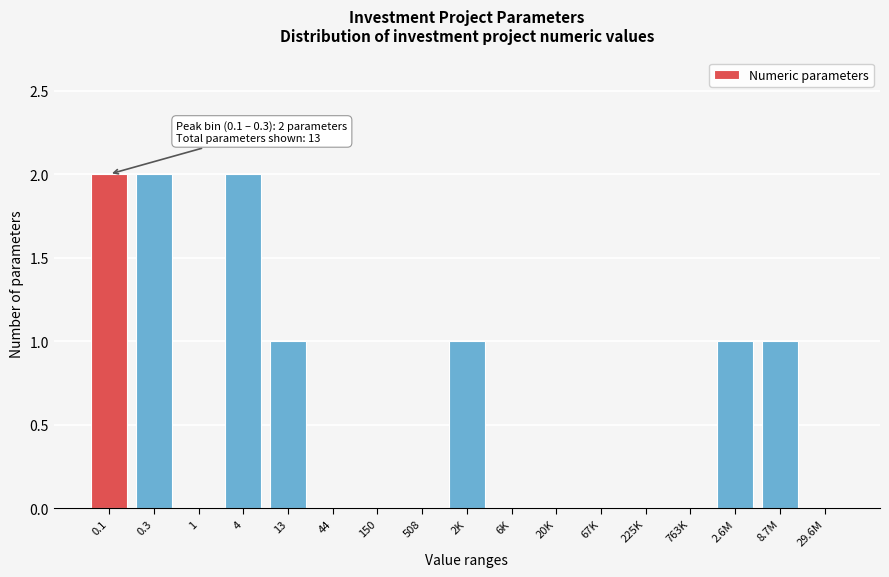

Reading left to right, transcribe all the data shown in this chart.

0.1=2	0.3=2	1=0	4=2	13=1	44=0	150=0	508=0	2K=1	6K=0	20K=0	67K=0	225K=0	763K=0	2.6M=1	8.7M=1	29.6M=0